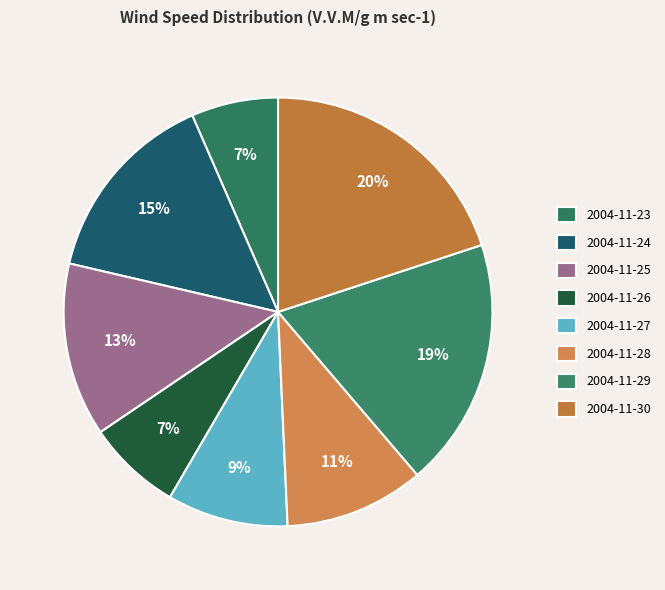

What is the largest slice in the pie chart?

2004-11-30